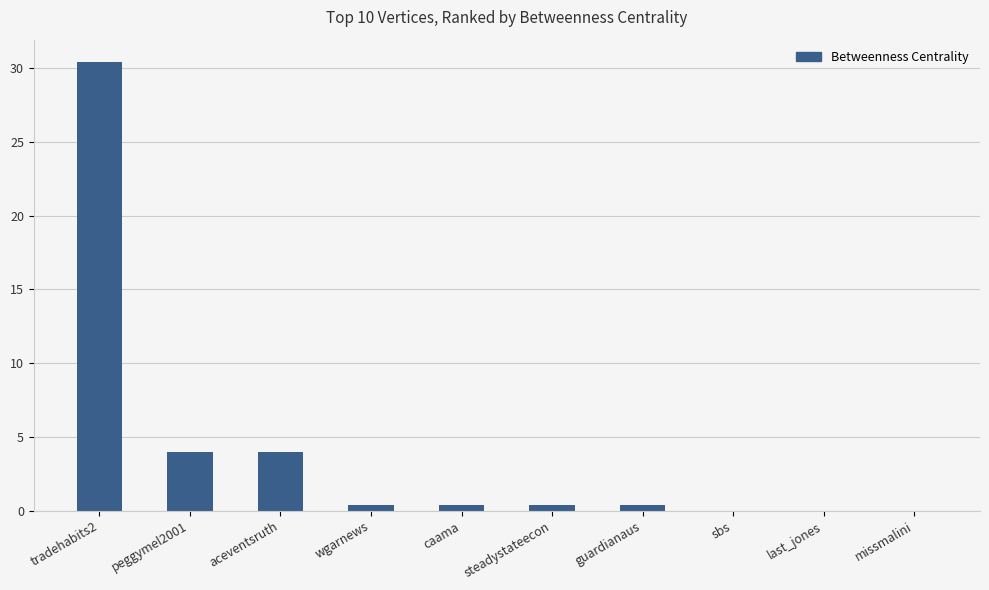

Are the bars horizontal?

No